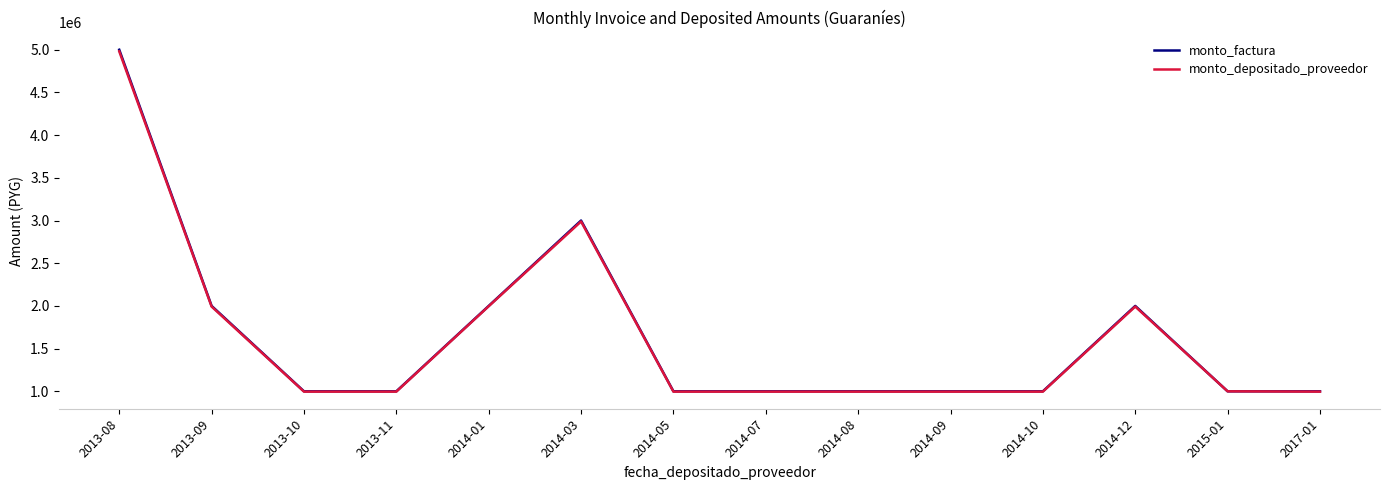

What is the total value across all series at 2017-01?

1996190